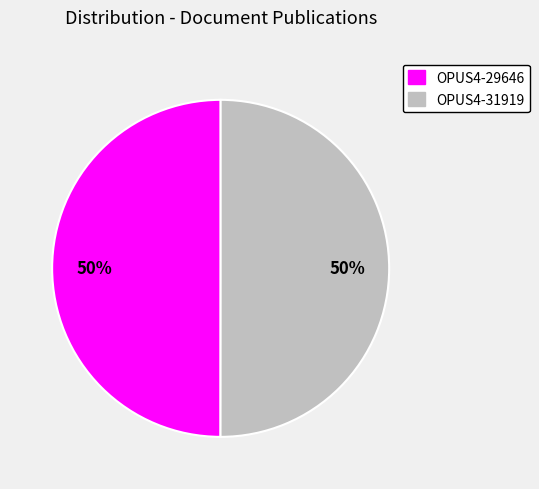

Is the sum of OPUS4-31919 and OPUS4-29646 greater than half?

Yes